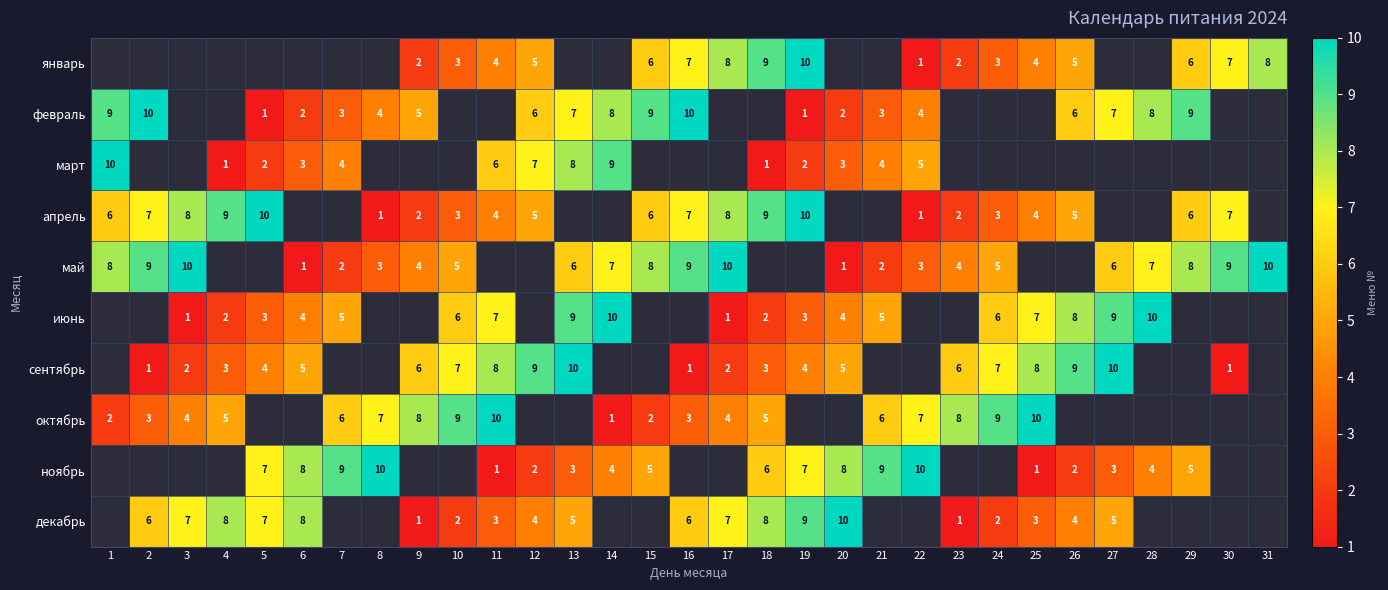

What is the total value across all series at 5?

3